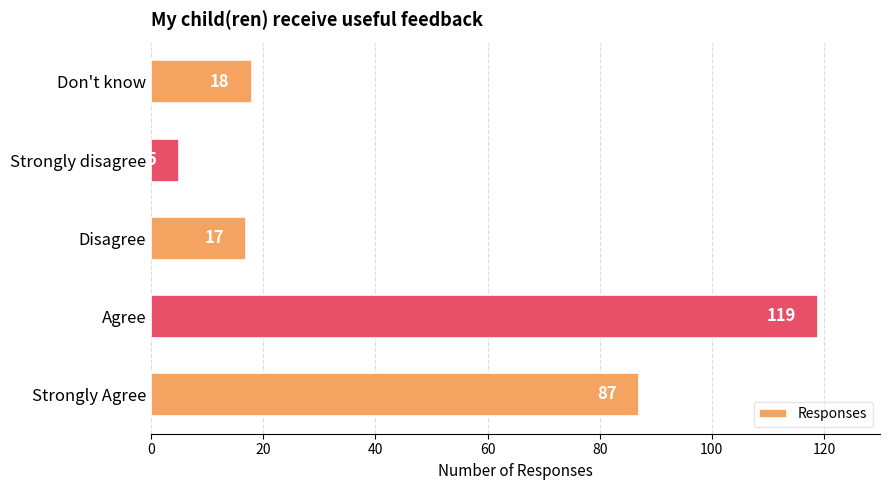

At which category does the chart reach its peak across all series?

Agree